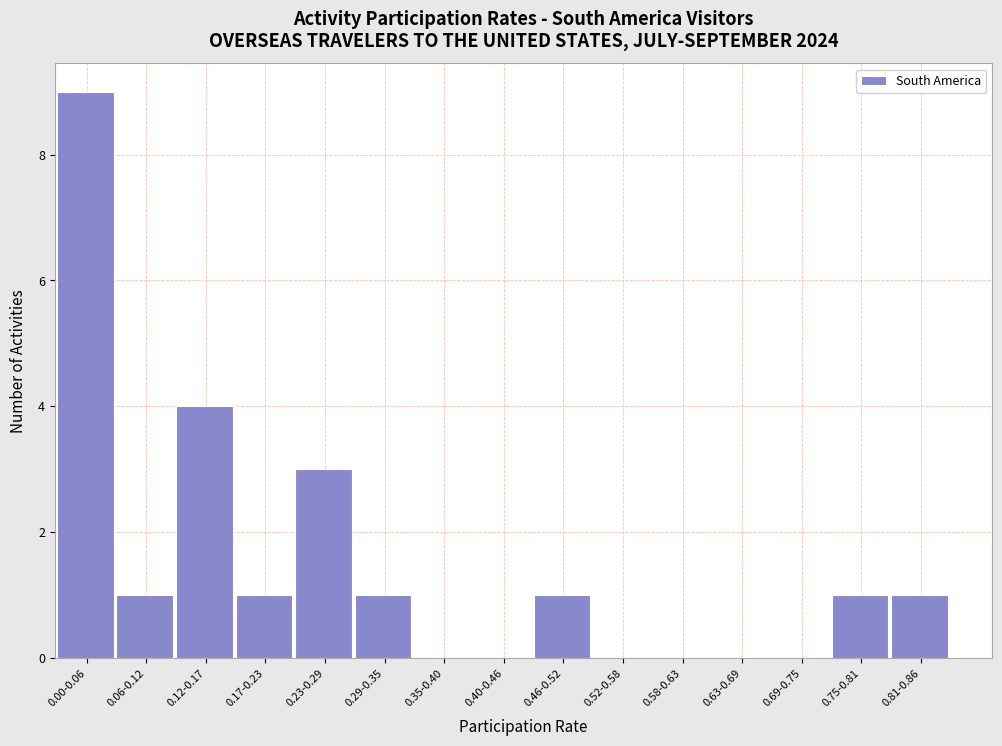

Reading left to right, list all the values displayed in this chart.

0.00-0.06=9	0.06-0.12=1	0.12-0.17=4	0.17-0.23=1	0.23-0.29=3	0.29-0.35=1	0.35-0.40=0	0.40-0.46=0	0.46-0.52=1	0.52-0.58=0	0.58-0.63=0	0.63-0.69=0	0.69-0.75=0	0.75-0.81=1	0.81-0.86=1